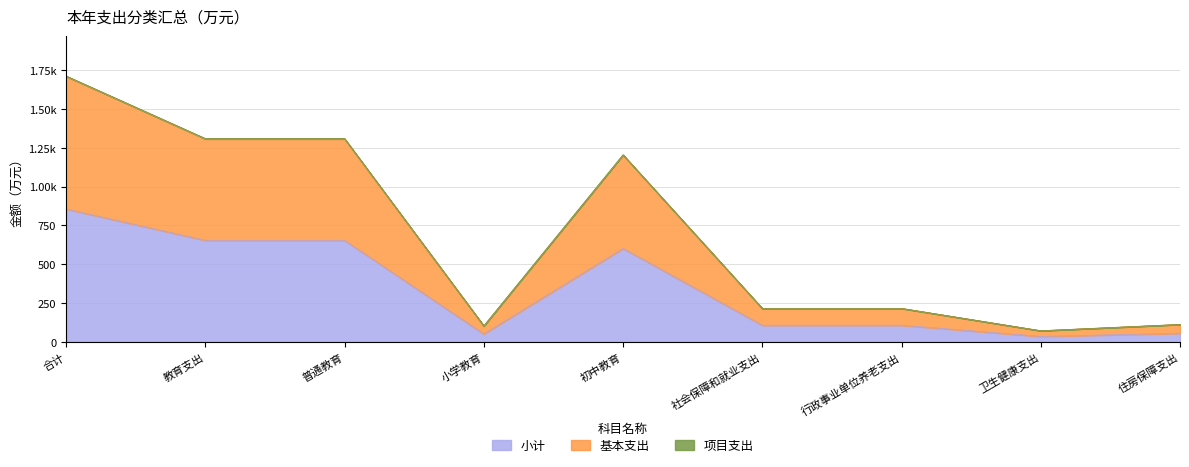

What is the maximum value shown in the chart?

1708.7